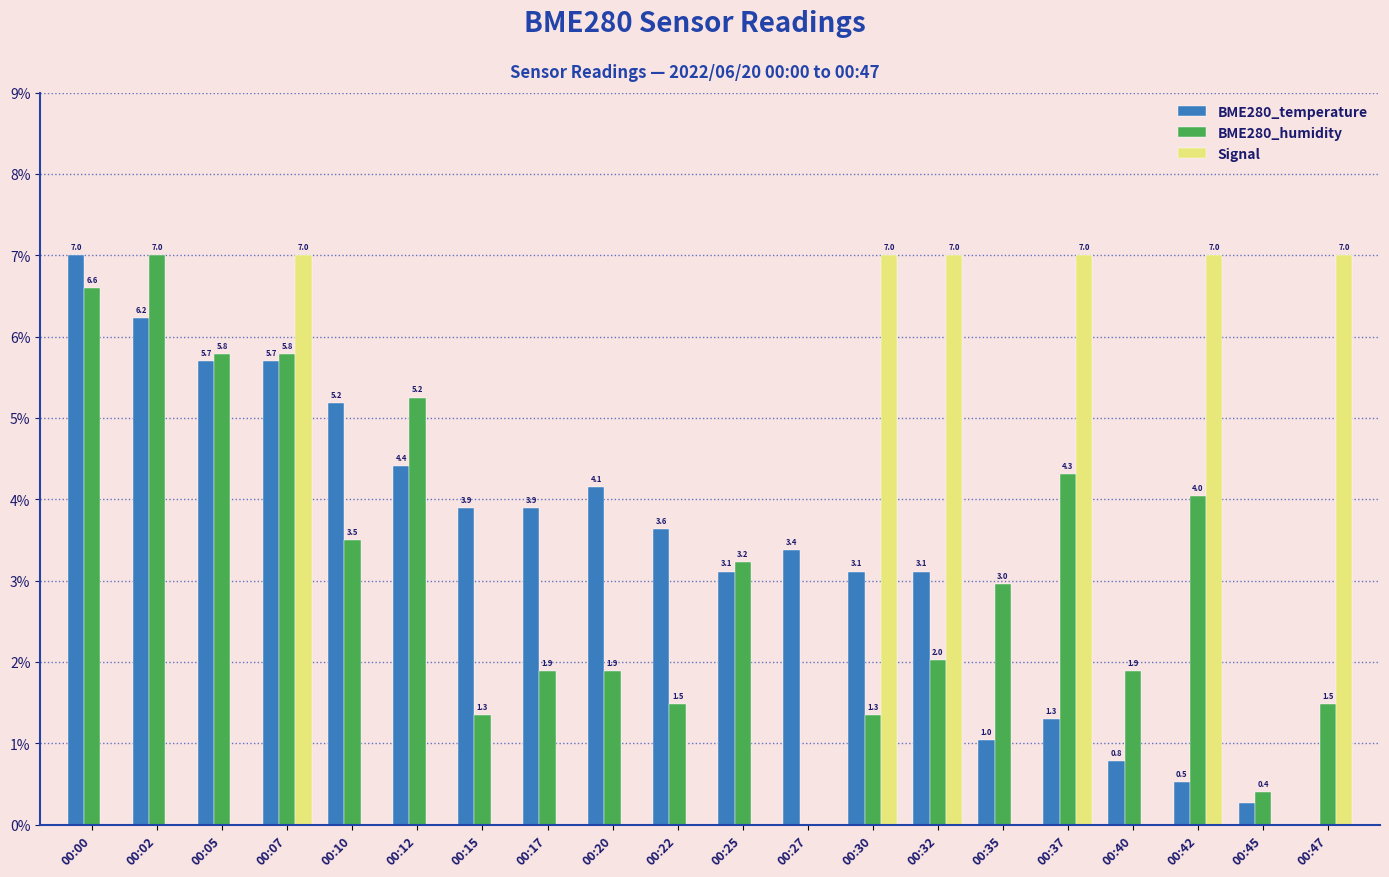

What are all the series names shown in the legend?

BME280_temperature, BME280_humidity, Signal